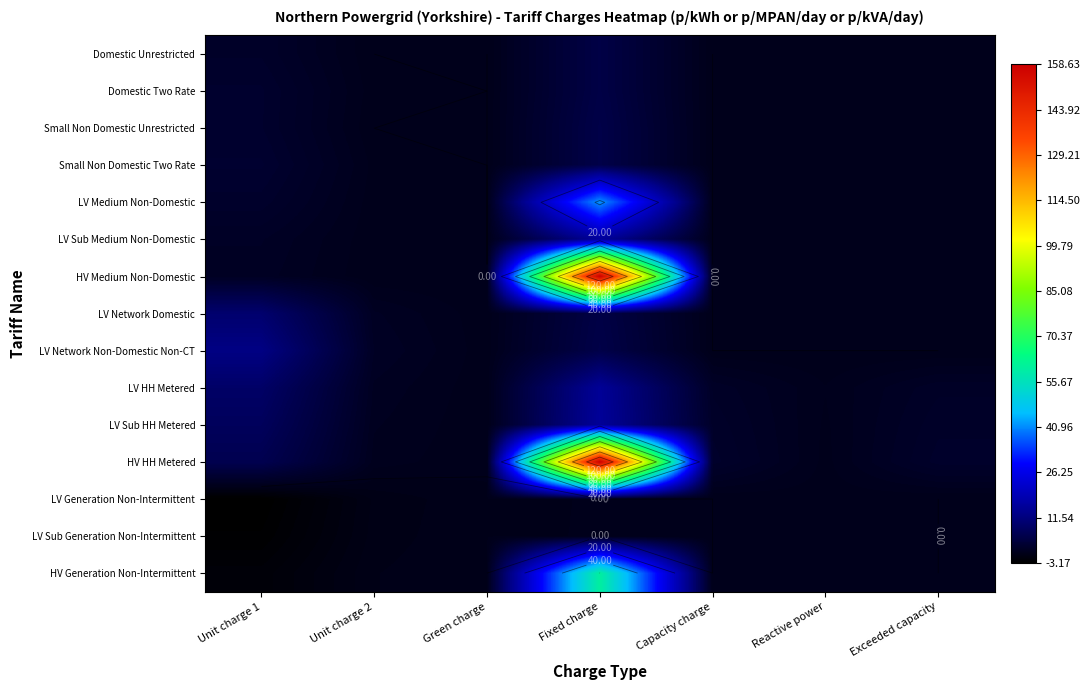

The LV Sub Medium Non-Domestic series shows 0.5 at Unit charge 1. True or false?

False